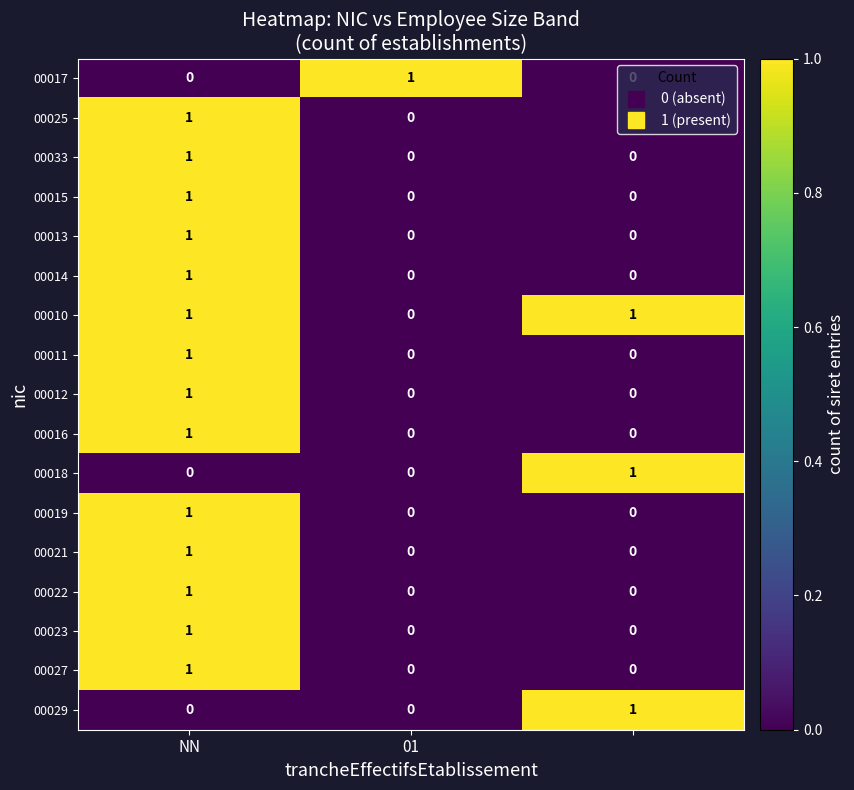

Count the 00033 values in the range 0 to 1.

3